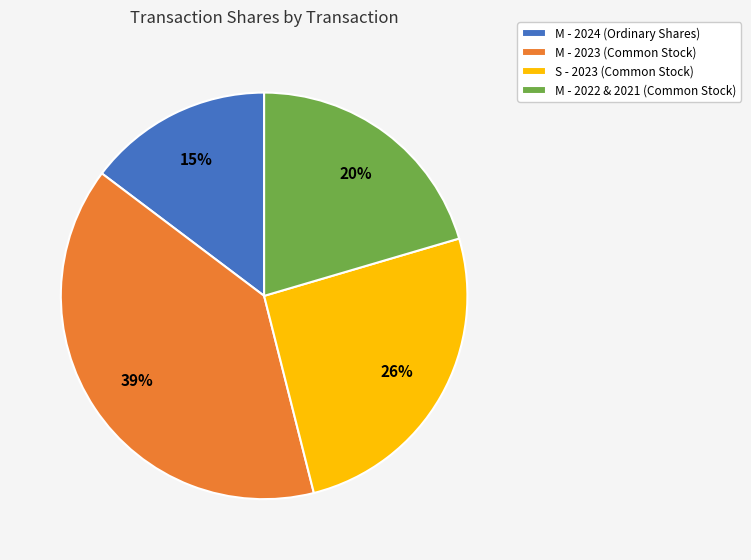

Does any single category account for the majority?

No